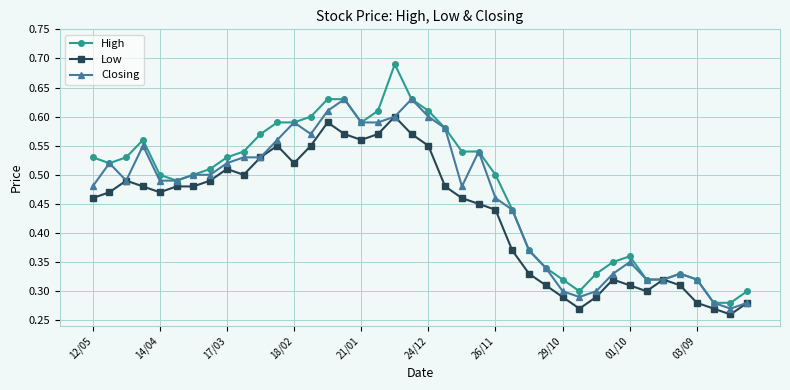

Rank the series by their maximum value, from highest to lowest.

High, Closing, Low